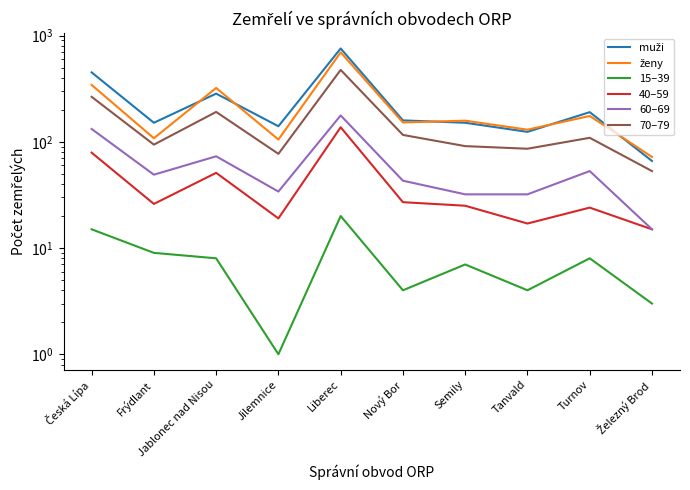

What is the sum of all 60–69 values?

640